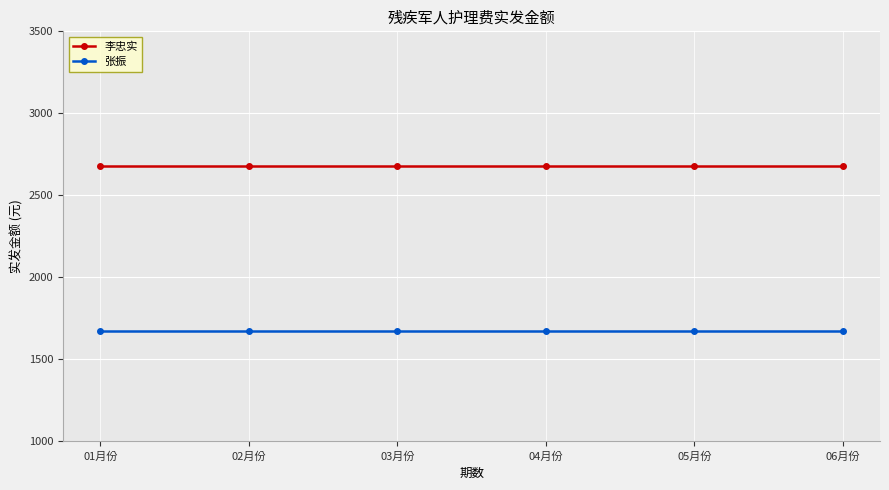

What is the label of the 3rd point from the right?

04月份